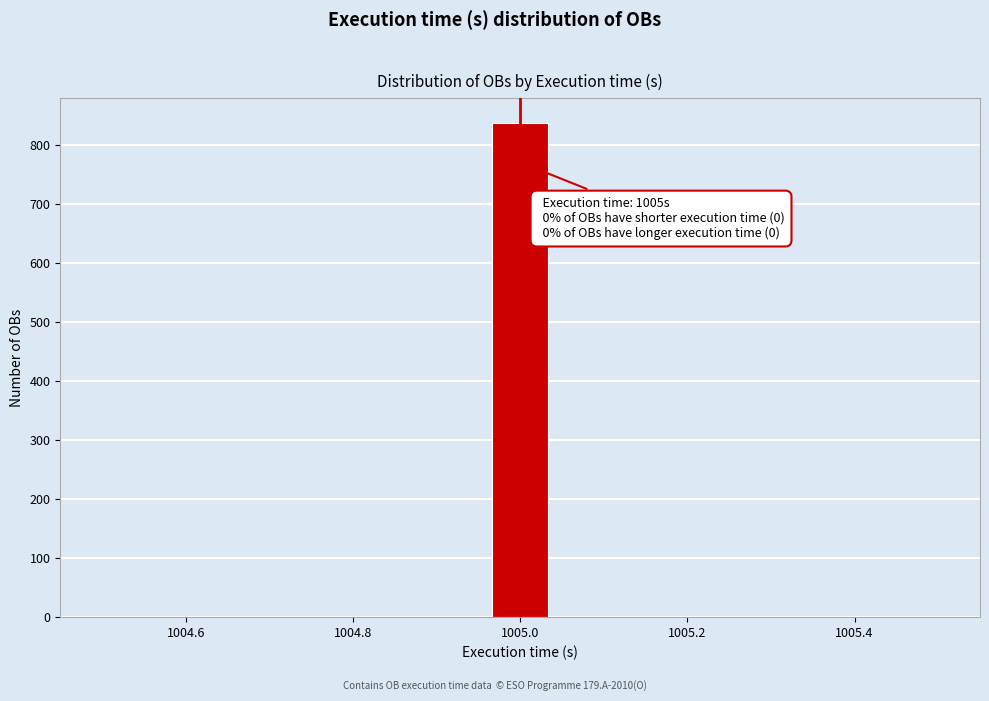

Read against the x-axis, roughly where is the centre of the tallest bar?

1005.00